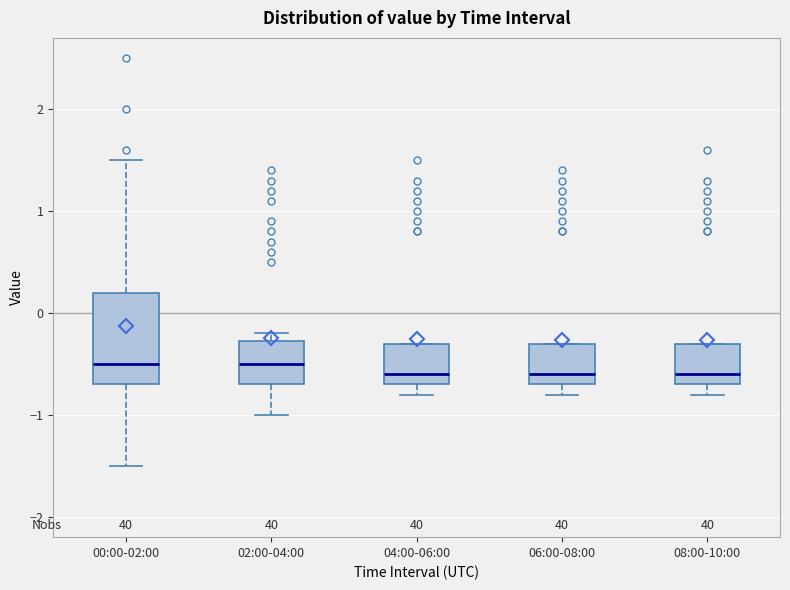

Reading left to right, read every box against the y-axis: the position of its median line, the range the box covers, and the ends of its whiskers. The values are not printed on the chart, so give them approximately, as read against the axis.

00:00-02:00: median -0.5, box -0.7 to 0.2, whiskers -1.5 to 1.5
02:00-04:00: median -0.5, box -0.7 to -0.3, whiskers -1.0 to -0.2
04:00-06:00: median -0.6, box -0.7 to -0.3, whiskers -0.8 to -0.3
06:00-08:00: median -0.6, box -0.7 to -0.3, whiskers -0.8 to -0.3
08:00-10:00: median -0.6, box -0.7 to -0.3, whiskers -0.8 to -0.3